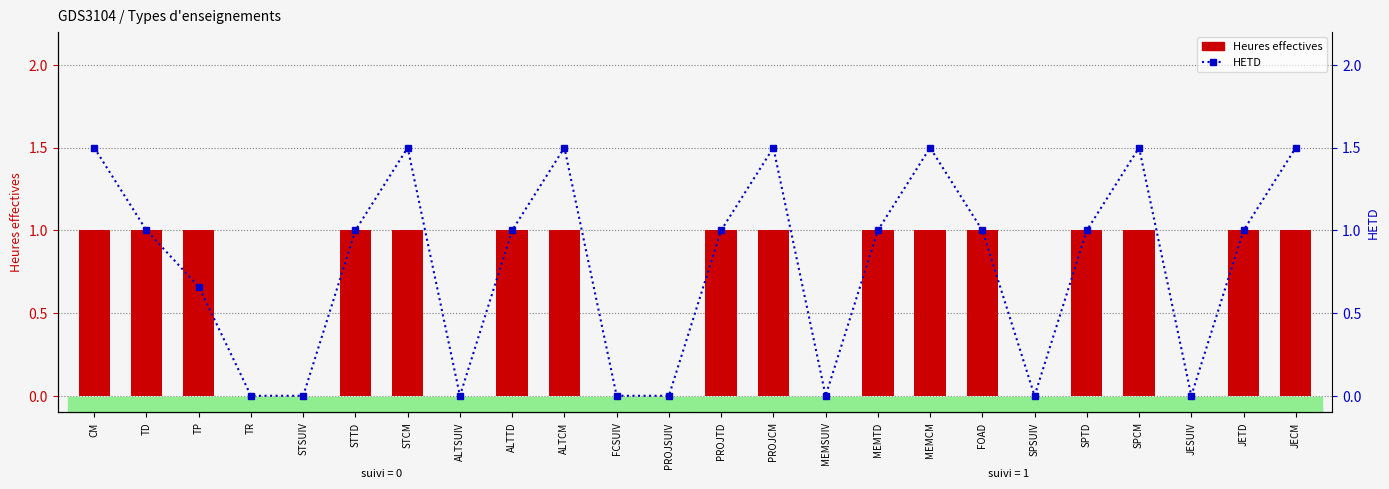

True or false: Heures effectives has a value of 1.0 at SPTD.

True